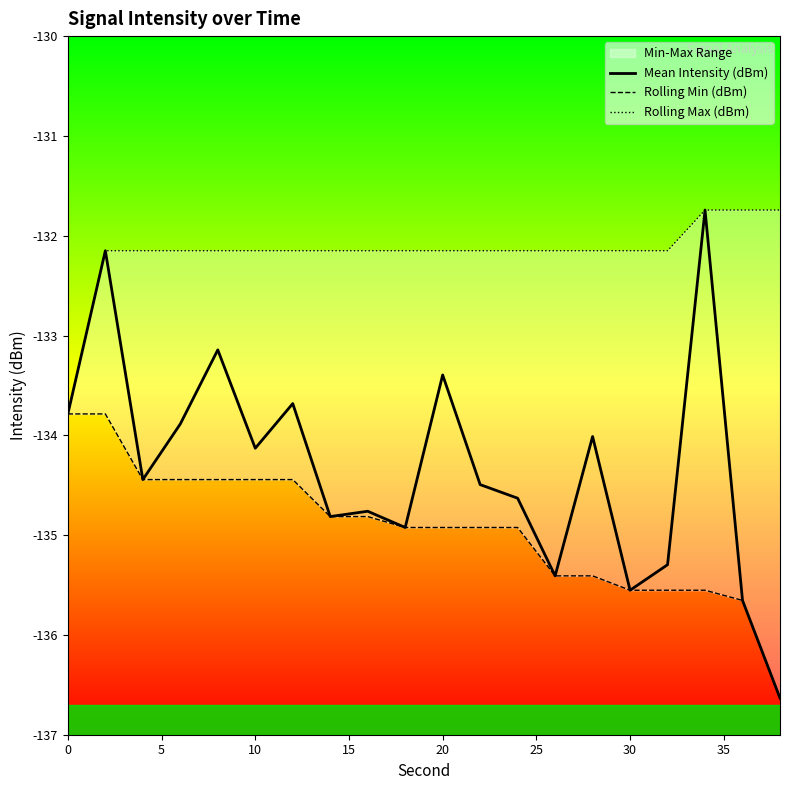

Is it true that Mean Intensity (dBm) equals -133.8 at 0?

True